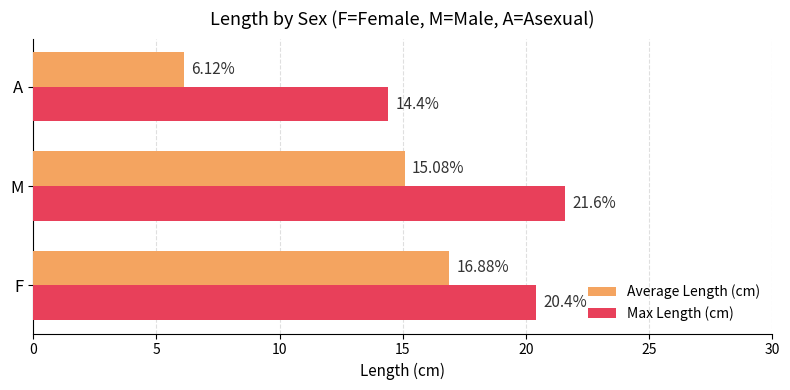

Rank the categories by Average Length (cm) value from highest to lowest.

F, M, A